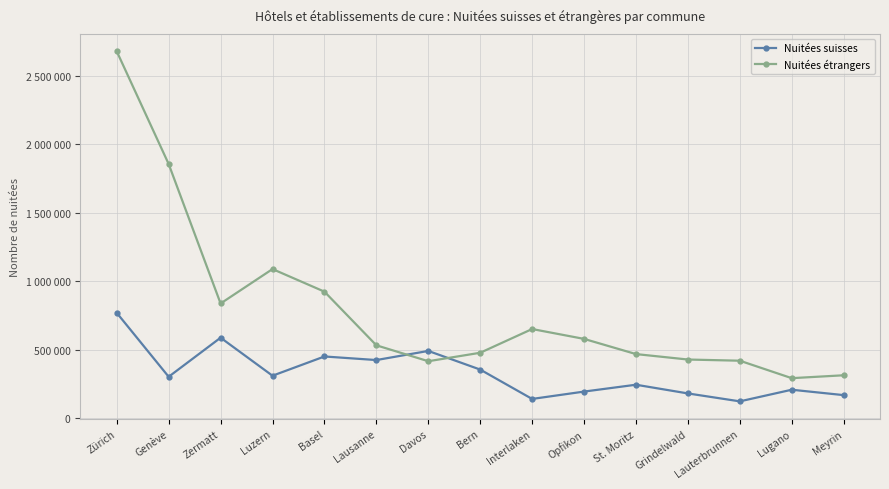

Where is Nuitées suisses nearest to the value 446164?

Basel